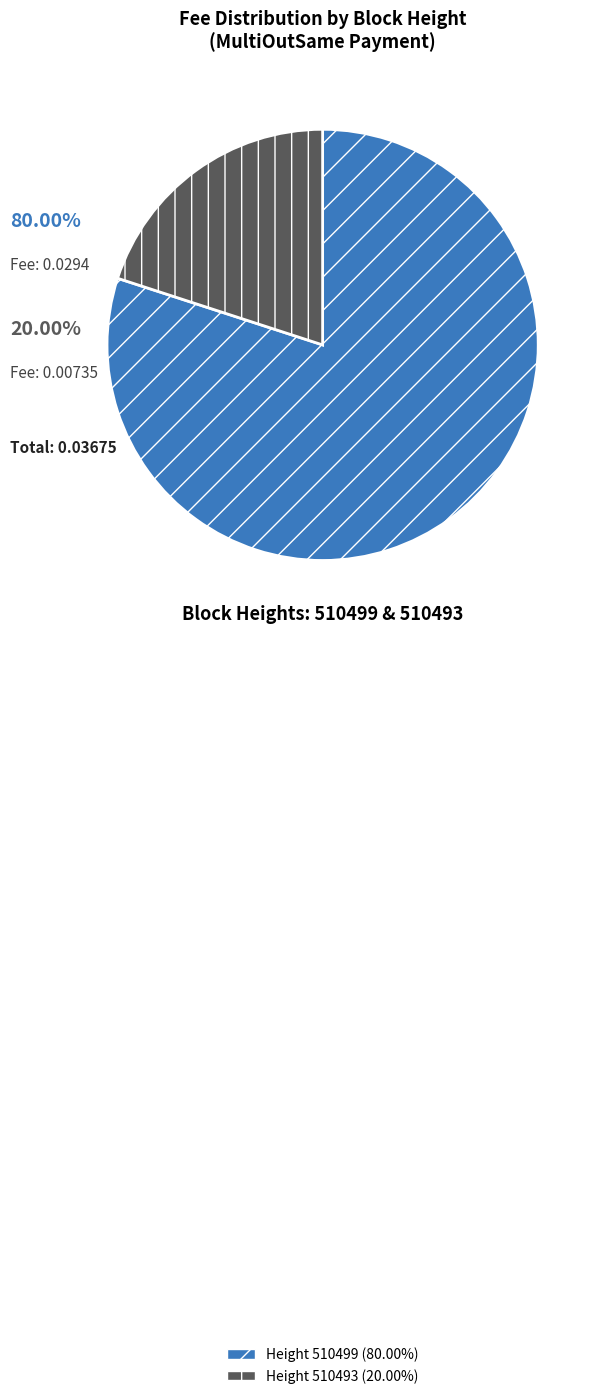

Is there a majority slice in this chart?

Yes